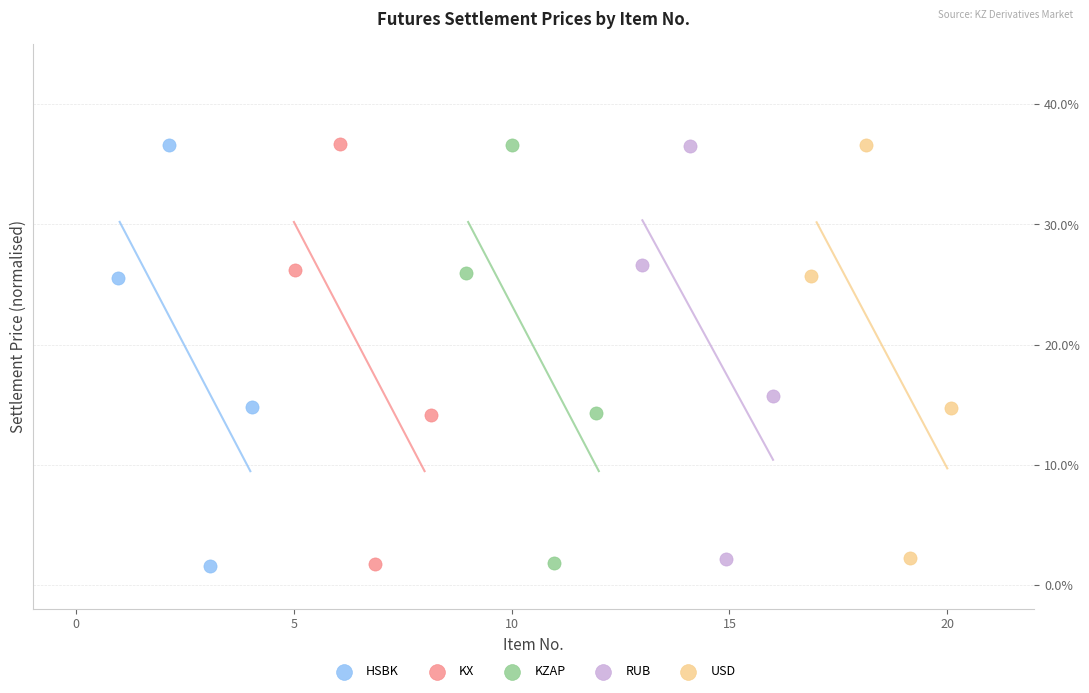

What are all the series names shown in the legend?

HSBK, KX, KZAP, RUB, USD